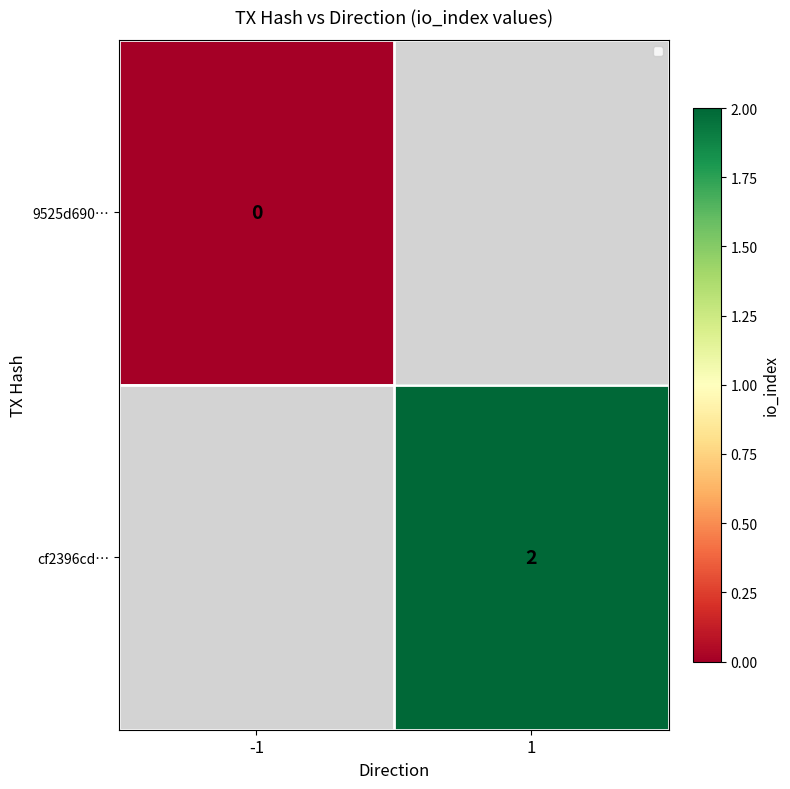

Is the value of cf2396cd… at 1 greater than the value of 9525d690… at -1?

Yes